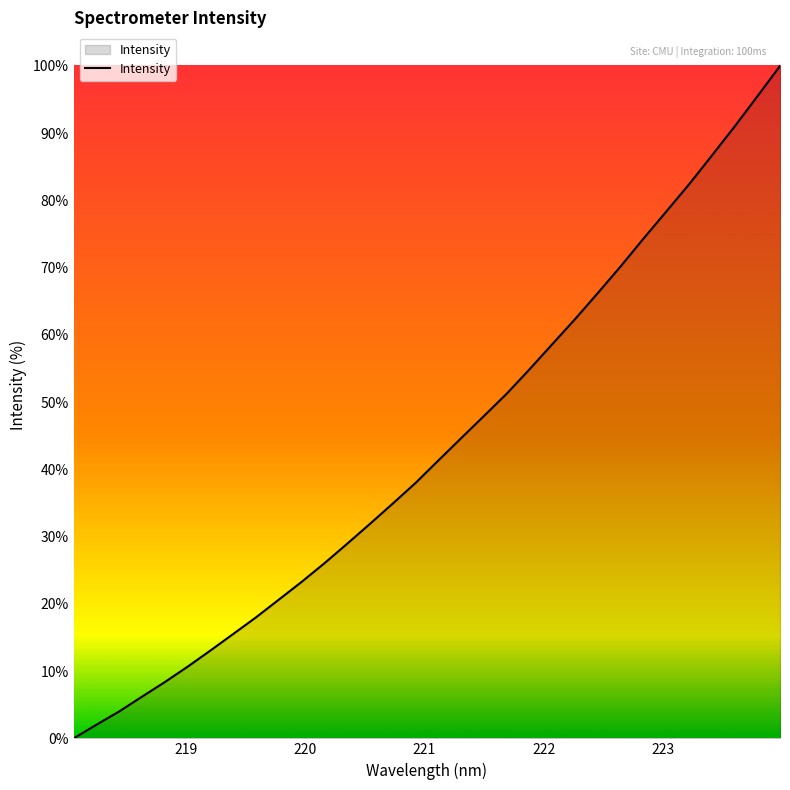

What is the difference between the maximum and minimum values?

100.0